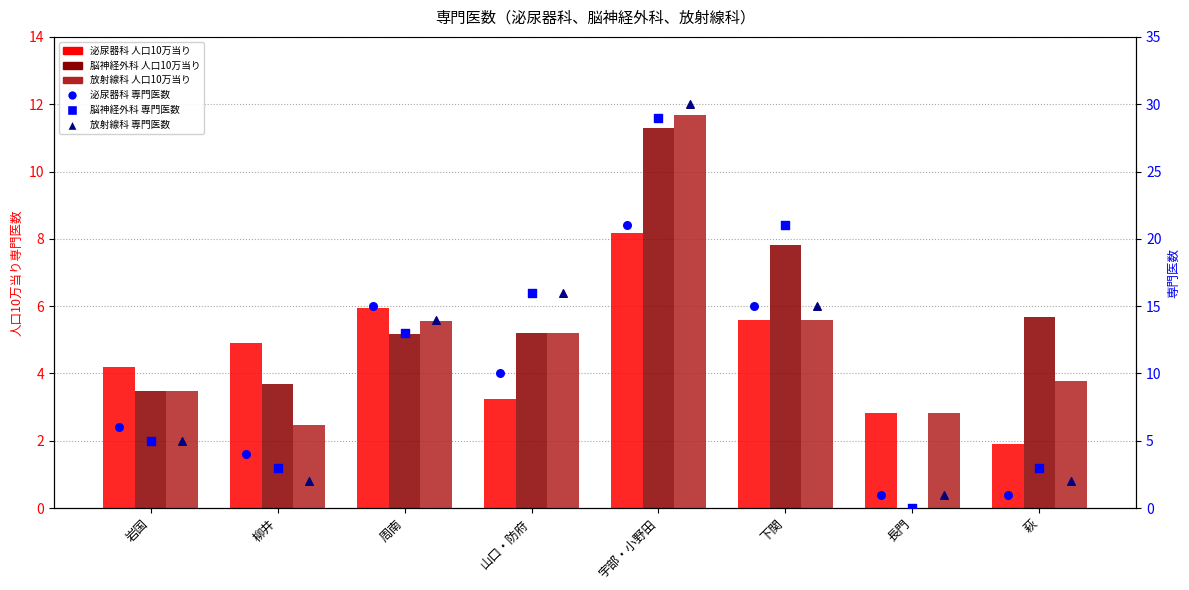

What are all the series names shown in the legend?

泌尿器科 人口10万当り, 脳神経外科 人口10万当り, 放射線科 人口10万当り, 泌尿器科 専門医数, 脳神経外科 専門医数, 放射線科 専門医数